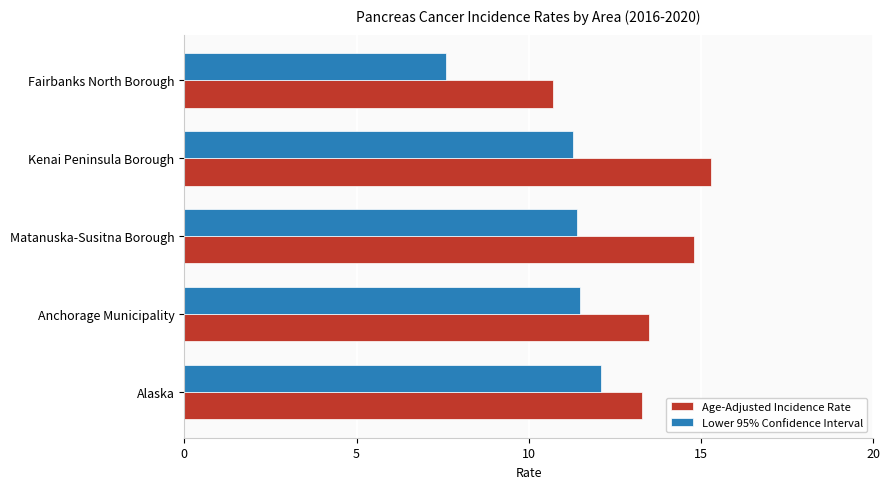

At how many categories does at least one series exceed 13?

4